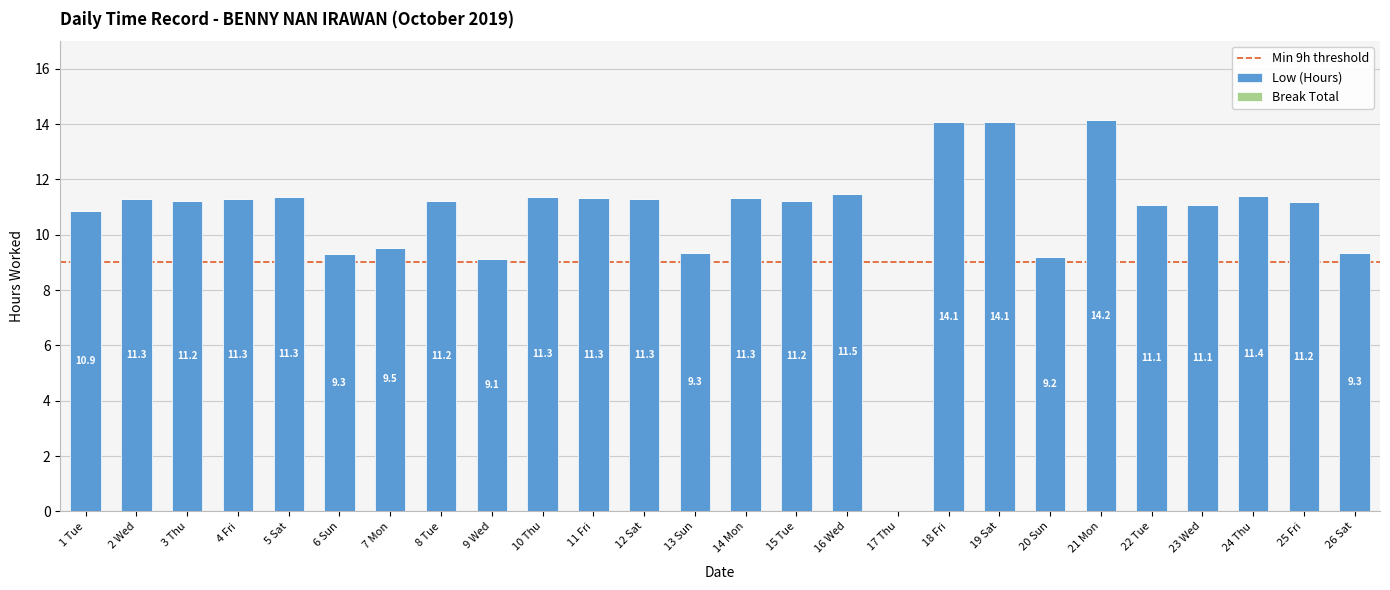

True or false: the data shows -9.8 at 17 Thu.

False